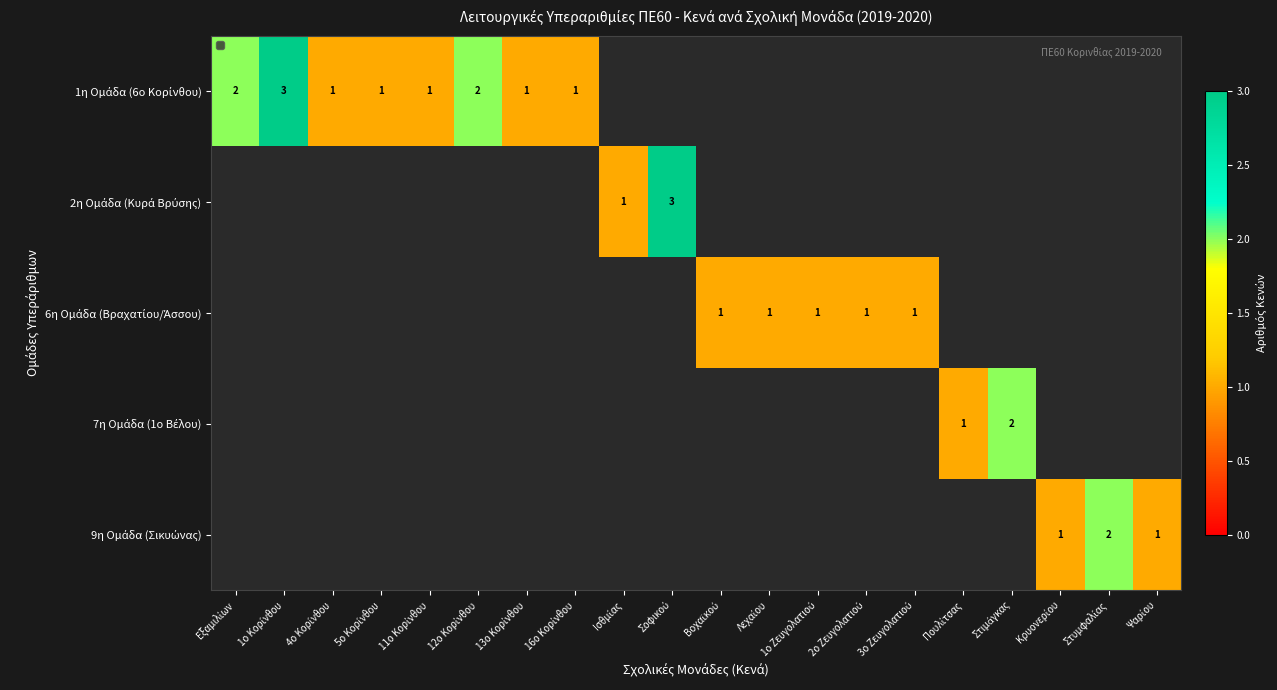

Rank the series at Λεχαίου from highest to lowest value.

1η Ομάδα (6ο Κορίνθου), 2η Ομάδα (Κυρά Βρύσης), 6η Ομάδα (Βραχατίου/Άσσου), 7η Ομάδα (1ο Βέλου), 9η Ομάδα (Σικυώνας)